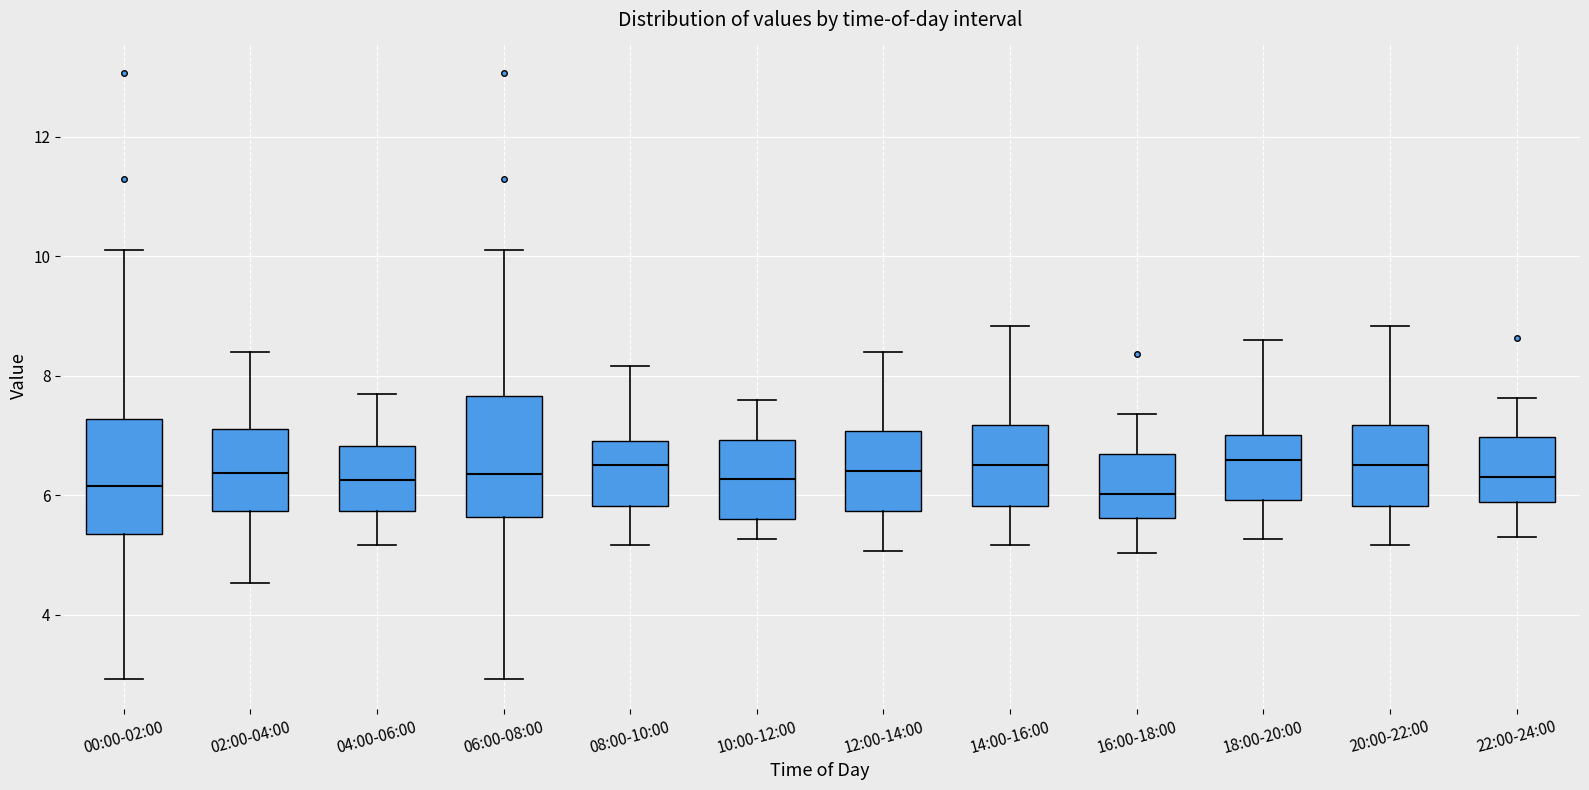

Reading left to right, read every box against the y-axis: the position of its median line, the range the box covers, and the ends of its whiskers. The values are not printed on the chart, so give them approximately, as read against the axis.

00:00-02:00: median 6.2, box 5.4 to 7.2, whiskers 3.0 to 10.2
02:00-04:00: median 6.4, box 5.8 to 7.2, whiskers 4.6 to 8.4
04:00-06:00: median 6.2, box 5.8 to 6.8, whiskers 5.2 to 7.8
06:00-08:00: median 6.4, box 5.6 to 7.6, whiskers 3.0 to 10.2
08:00-10:00: median 6.6, box 5.8 to 7.0, whiskers 5.2 to 8.2
10:00-12:00: median 6.2, box 5.6 to 7.0, whiskers 5.2 to 7.6
12:00-14:00: median 6.4, box 5.8 to 7.0, whiskers 5.0 to 8.4
14:00-16:00: median 6.6, box 5.8 to 7.2, whiskers 5.2 to 8.8
16:00-18:00: median 6.0, box 5.6 to 6.8, whiskers 5.0 to 7.4
18:00-20:00: median 6.6, box 6.0 to 7.0, whiskers 5.2 to 8.6
20:00-22:00: median 6.6, box 5.8 to 7.2, whiskers 5.2 to 8.8
22:00-24:00: median 6.4, box 5.8 to 7.0, whiskers 5.4 to 7.6